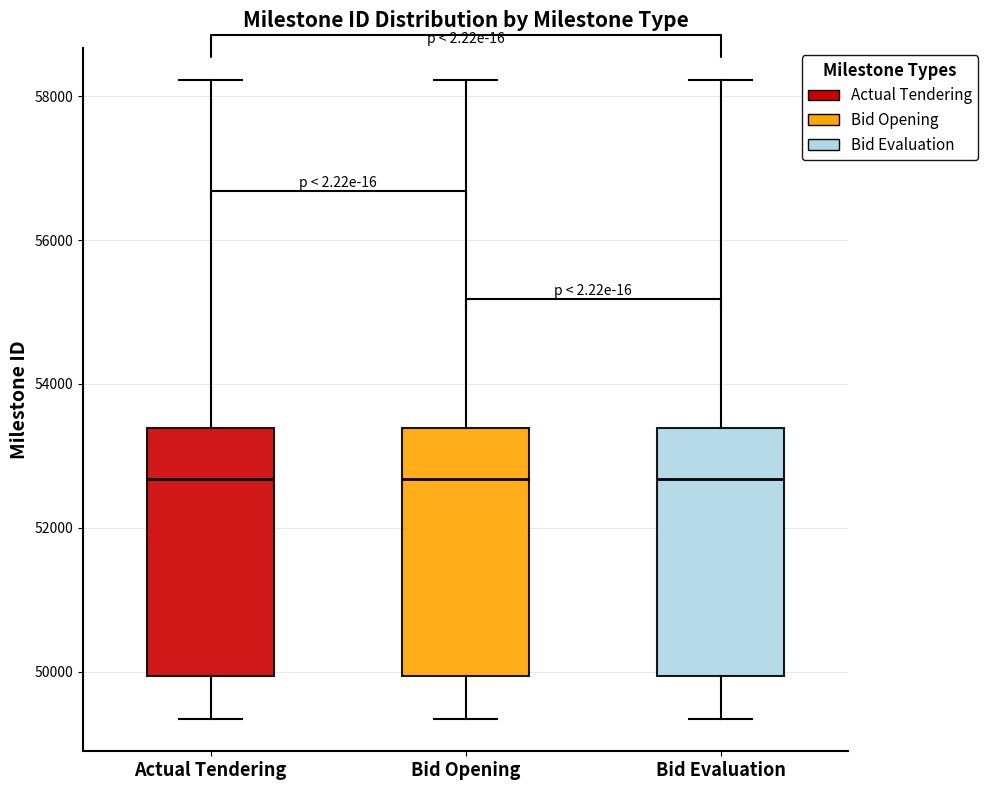

Where is the upper edge of the box for Bid Opening on the y-axis? The values are not printed on the chart, so give them approximately, as read against the axis.

53400